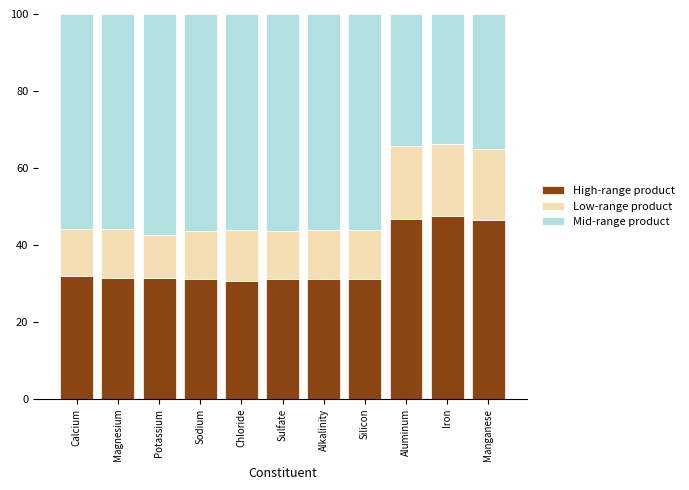

What is the highest value of the High-range product series?

47.6